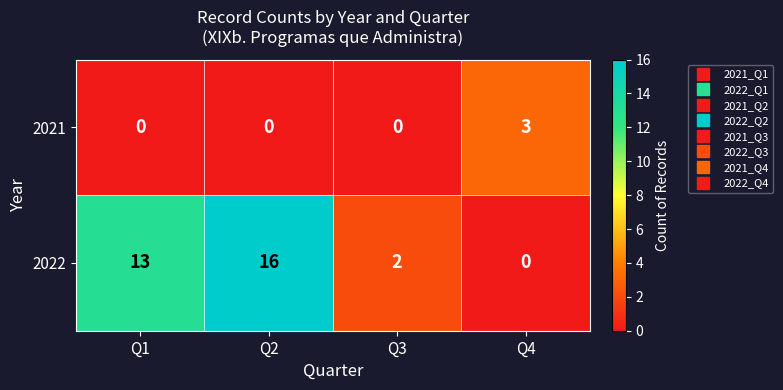

List the series in order of their peak value, highest first.

2022, 2021